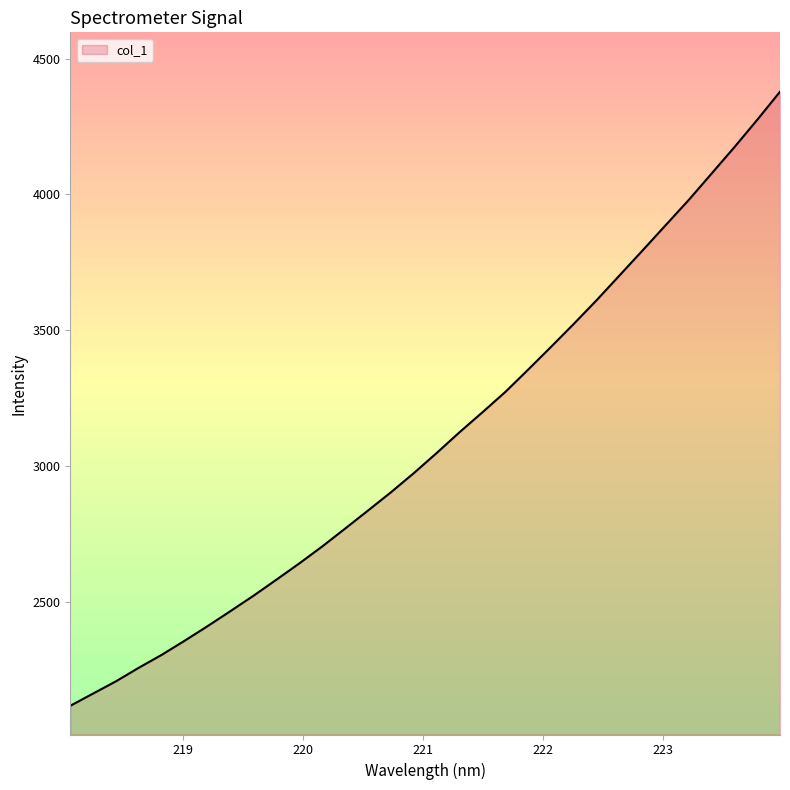

At which category does the chart reach its peak across all series?

223.9802